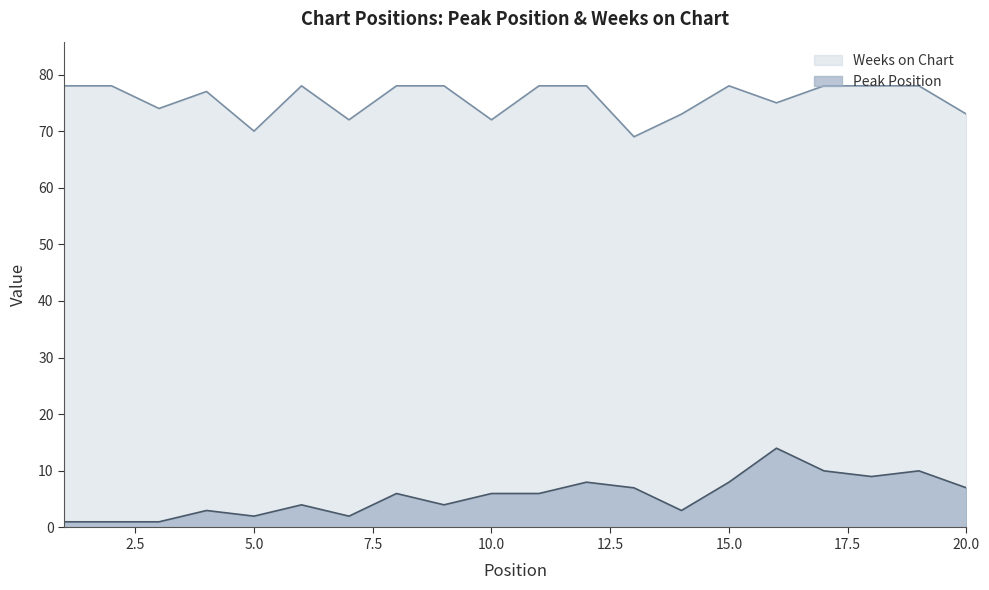

At how many categories does at least one series exceed 12?

20